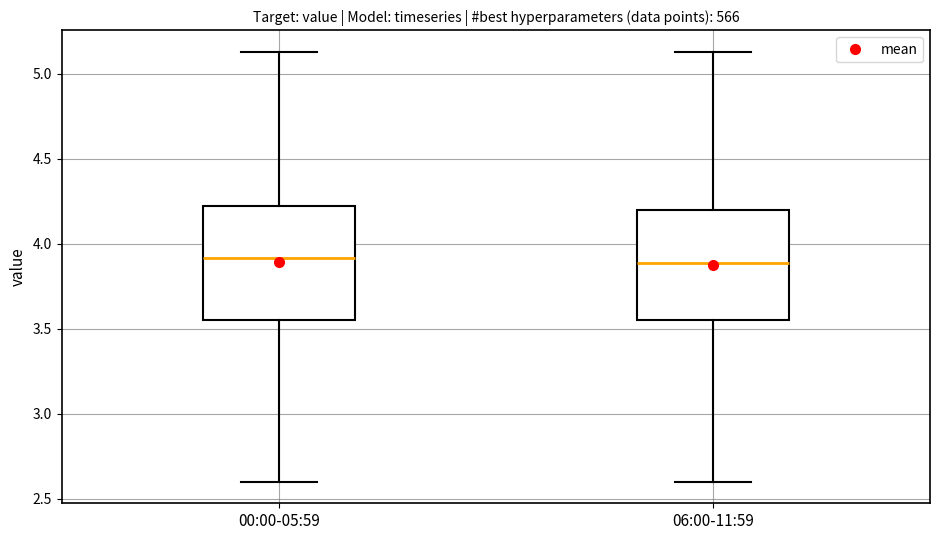

Where is the lower edge of the box for 06:00-11:59 on the y-axis? The values are not printed on the chart, so give them approximately, as read against the axis.

3.55